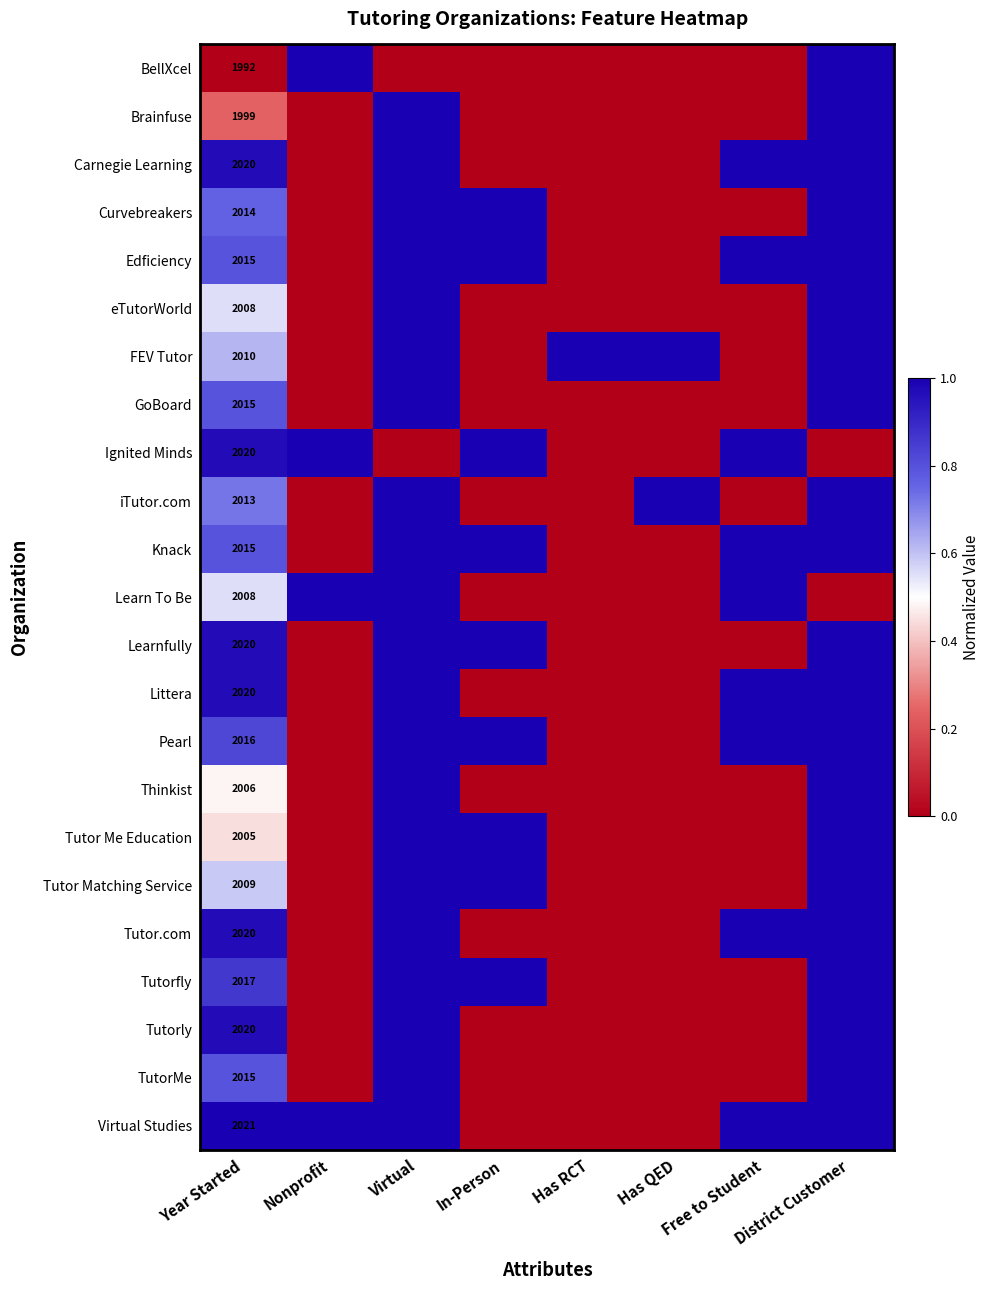

What is the spread (max minus min) of values at Year Started?

29